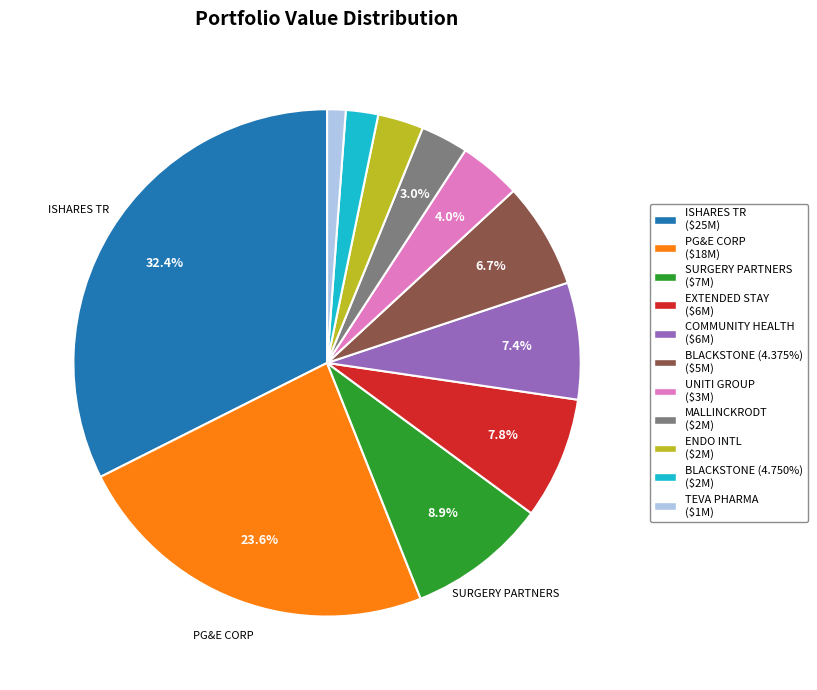

What is the largest slice in the pie chart?

ISHARES TR ($25M)